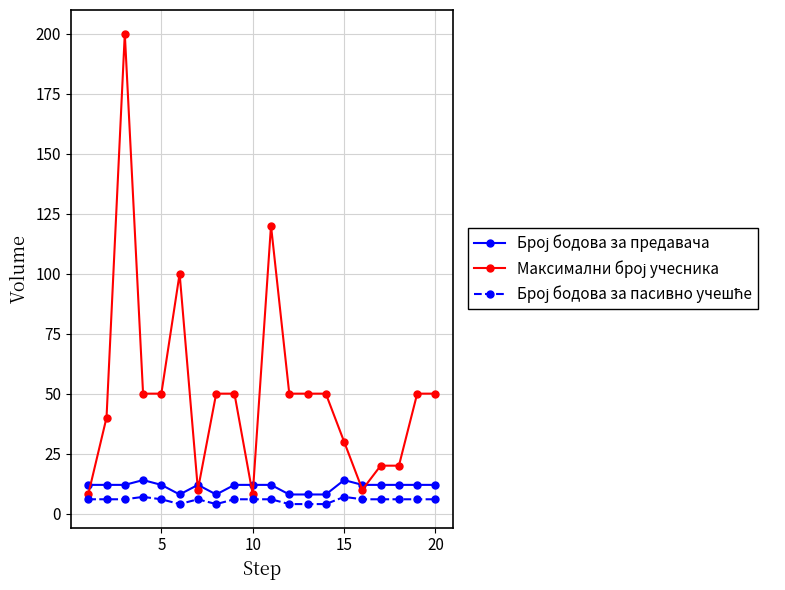

What is the smallest value displayed?

4